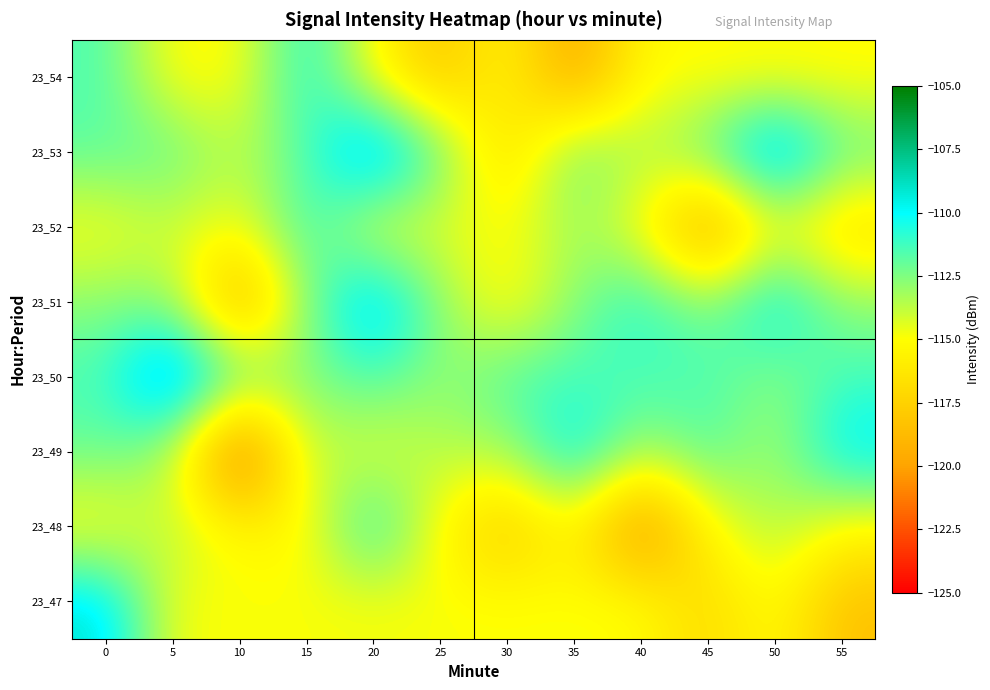

Rank the series by their maximum value, from highest to lowest.

23_50, 23_53, 23_51, 23_47, 23_49, 23_48, 23_54, 23_52